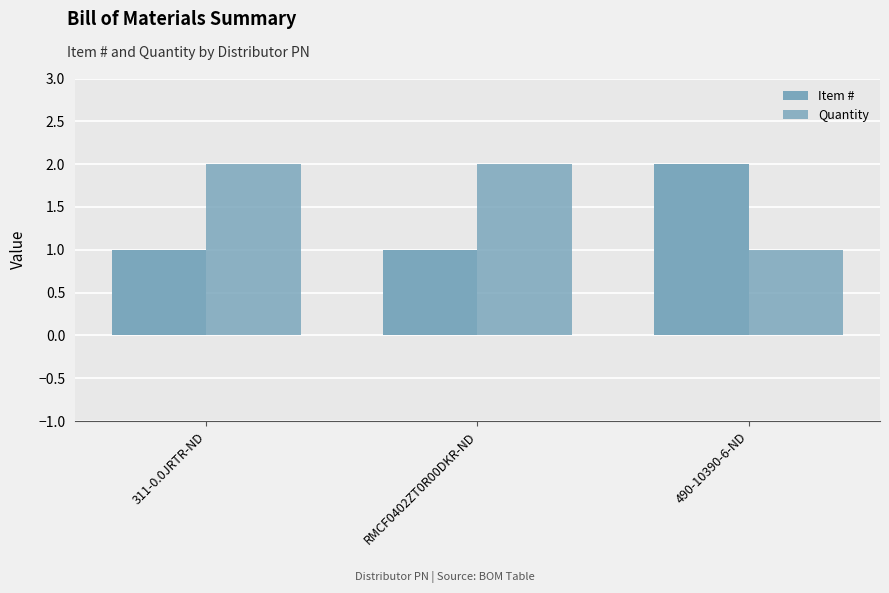

Between RMCF0402ZT0R00DKR-ND and 490-10390-6-ND, which series saw the biggest shift?

Item #